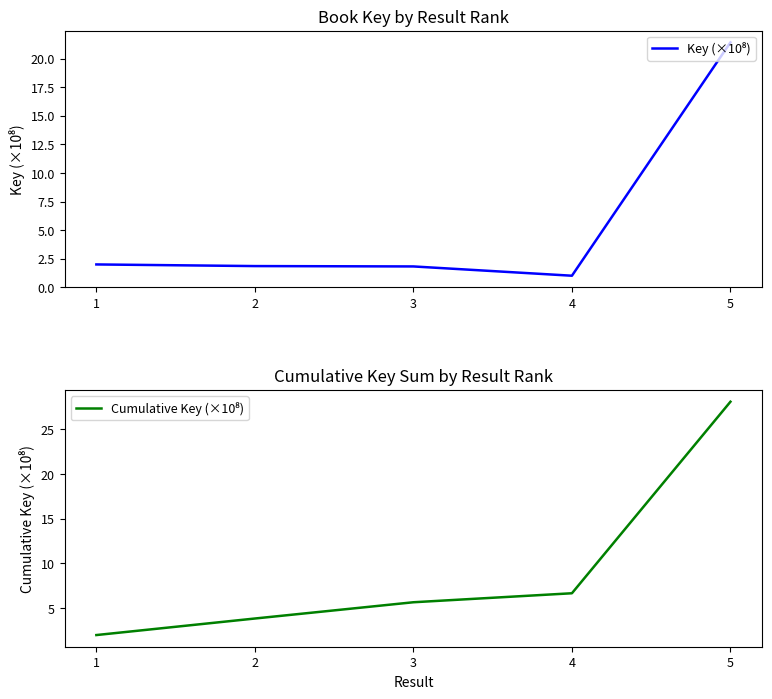

What are all the series names shown in the legend?

Key (×10⁸), Cumulative Key (×10⁸)